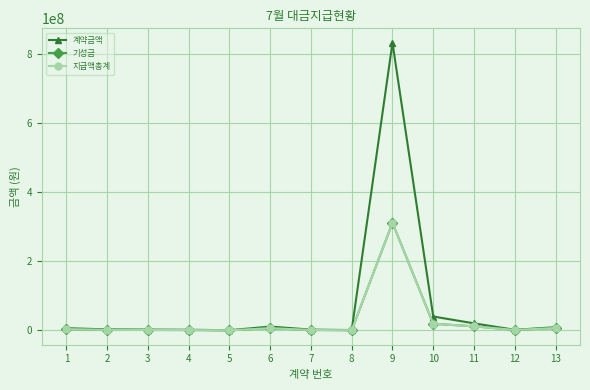

Reading left to right, what are all the values shown in this chart?

계약금액: 1=6600000	2=3240000	3=2580000	4=2112000	5=765600	6=11376410	7=2520000	8=1200000	9=833987000	10=40500000	11=20700000	12=2006000	13=9450000
기성금: 1=3850000	2=1890000	3=1505000	4=1232000	5=446600	6=6636810	7=1470000	8=700000	9=312299190	10=19440000	11=12105000	12=1501000	13=7155000
지급액총계: 1=3850000	2=1890000	3=1505000	4=1232000	5=446600	6=6636810	7=1470000	8=700000	9=312299190	10=19440000	11=12105000	12=1501000	13=7155000